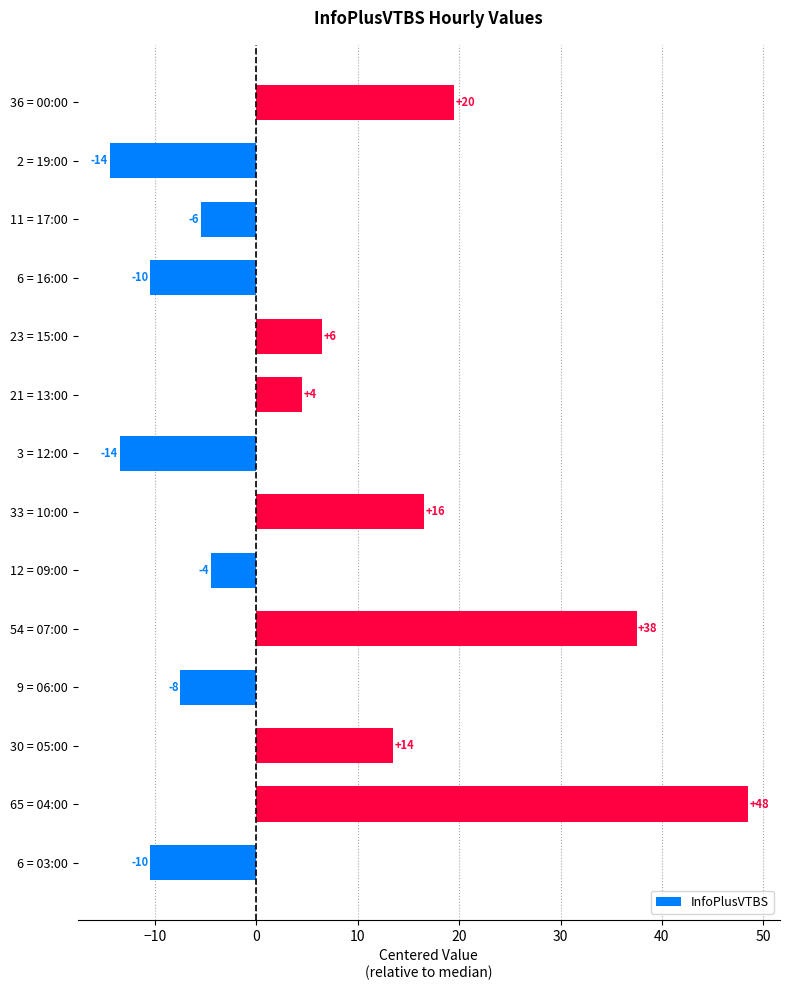

What is the difference between the second highest and second lowest values?

51.0